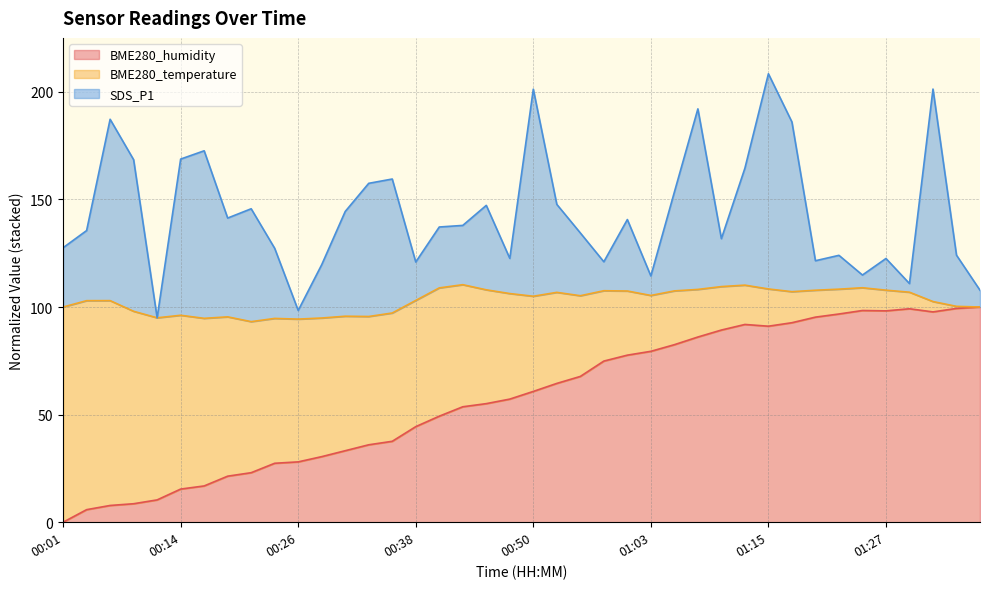

What is the label of the 2nd point from the right?

01:35